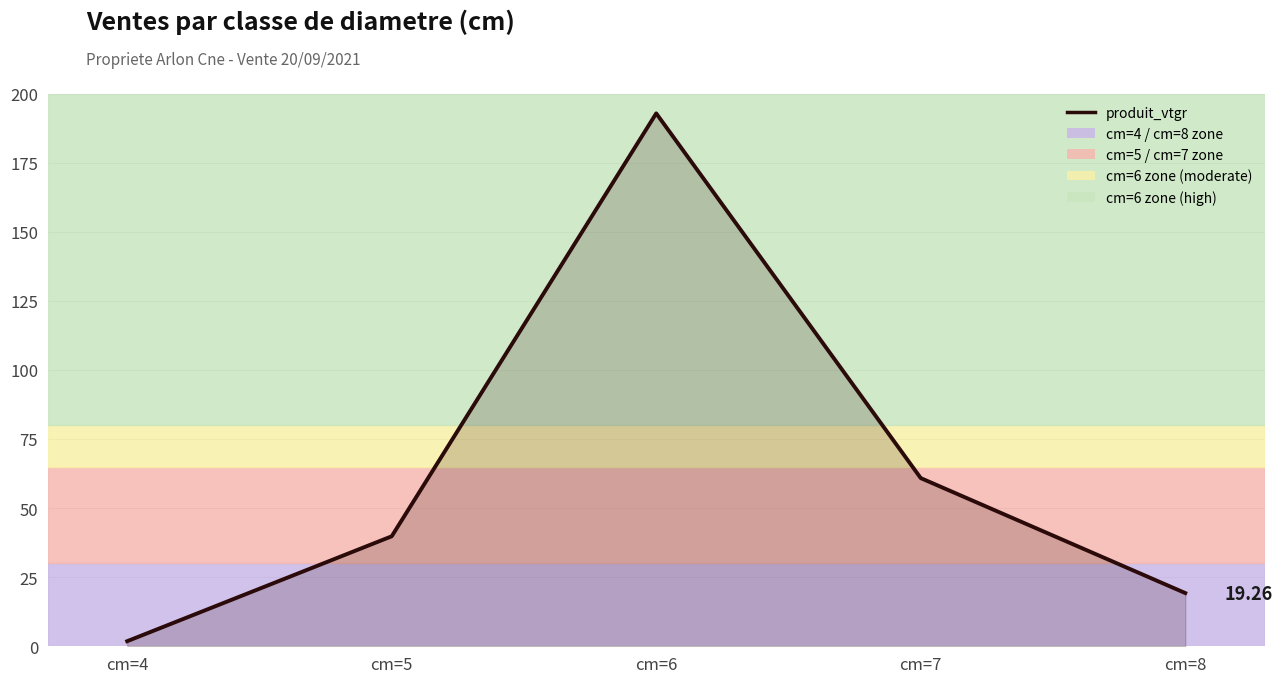

Which label corresponds to the smallest value in the chart?

cm=4